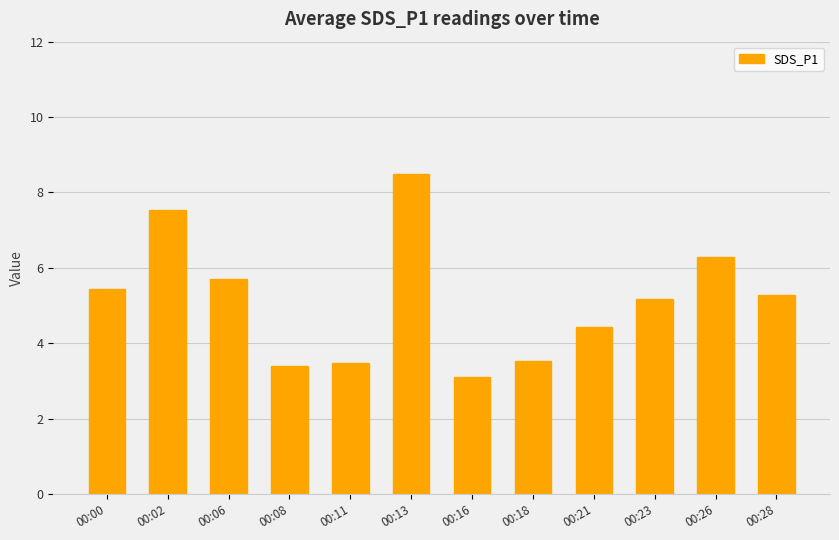

Which has a higher value, 00:00 or 00:28?

00:00